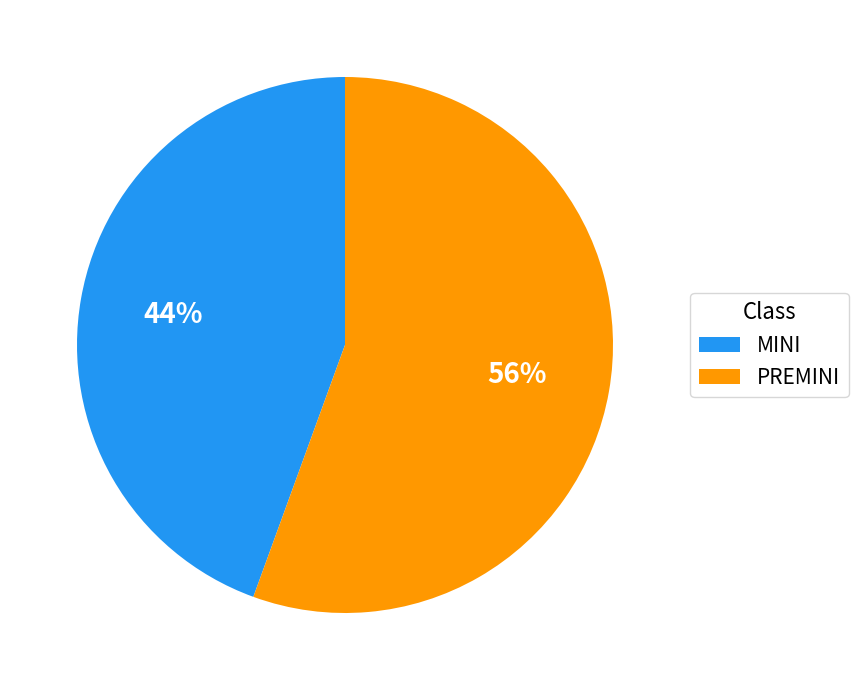

How many slices are in this pie chart?

2